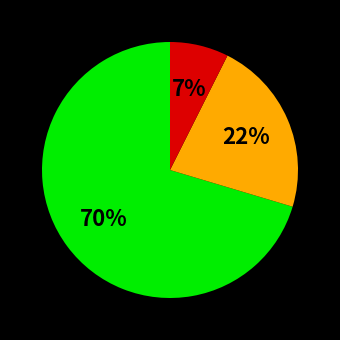

To the nearest percent, what is the average slice percentage?

33%